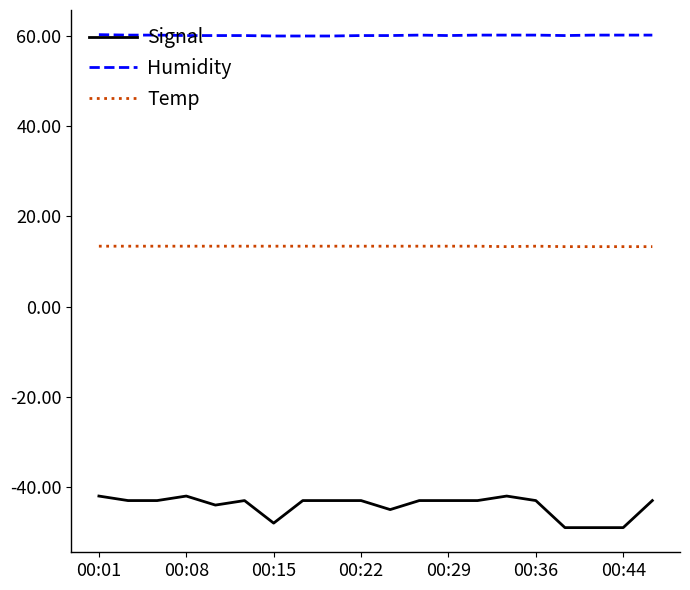

How many lines are shown in the chart?

3